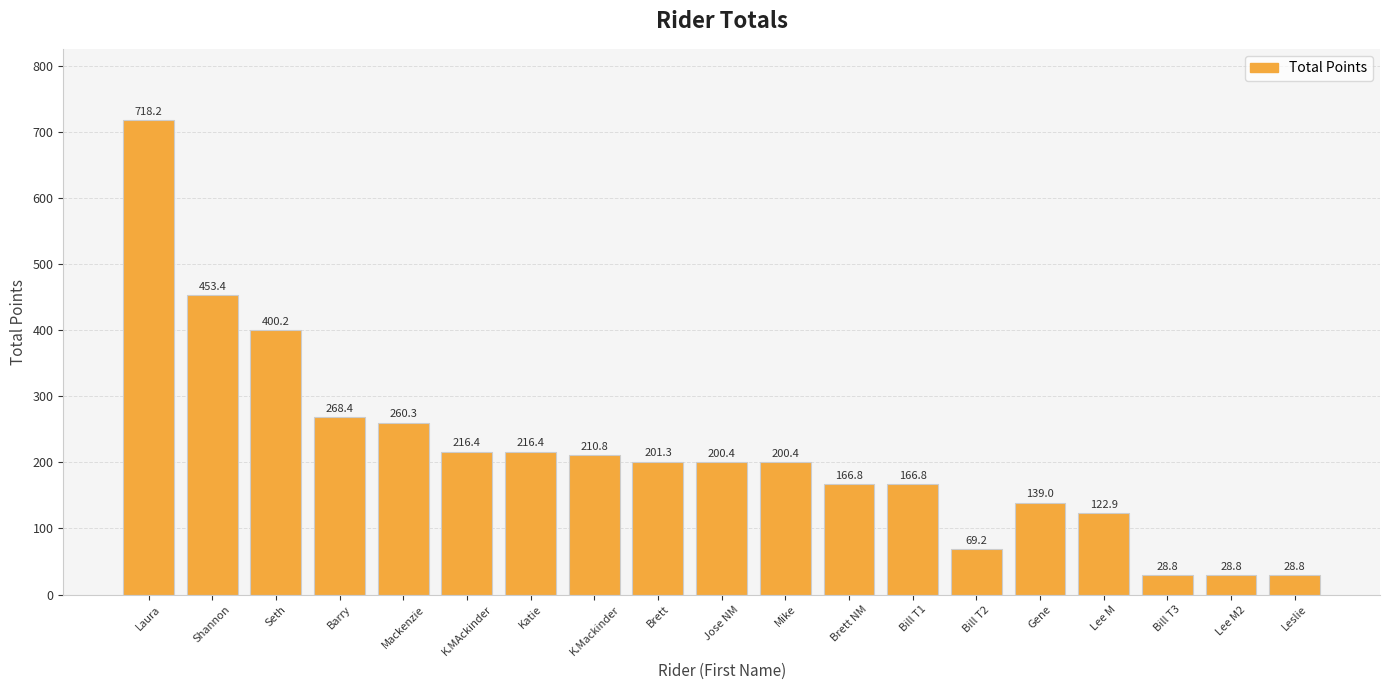

Is it true that the value at Bill T1 is 166.8?

True